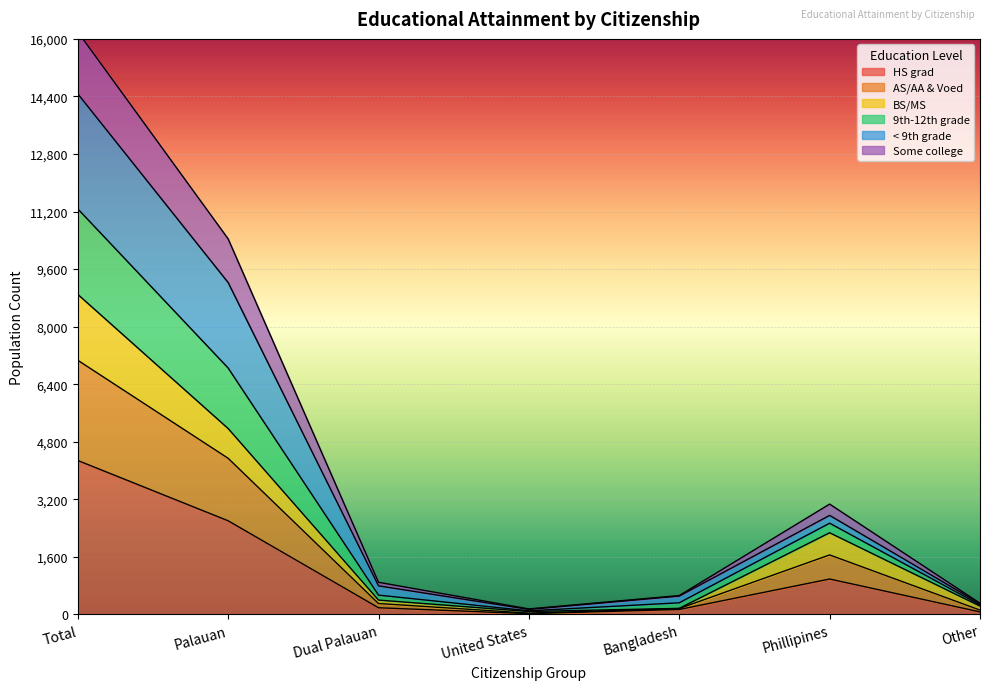

What are all the series names shown in the legend?

HS grad, AS/AA & Voed, BS/MS, 9th-12th grade, < 9th grade, Some college